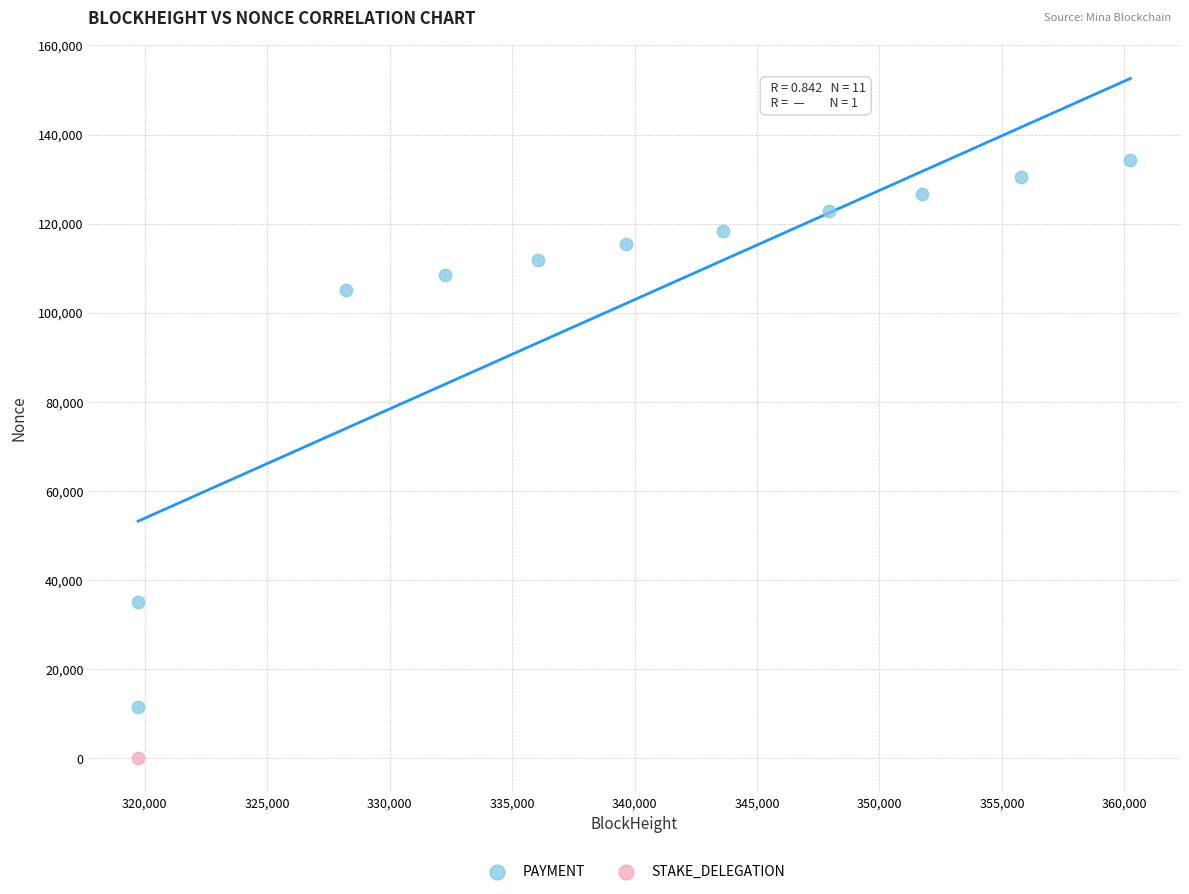

What are all the series names shown in the legend?

PAYMENT, STAKE_DELEGATION